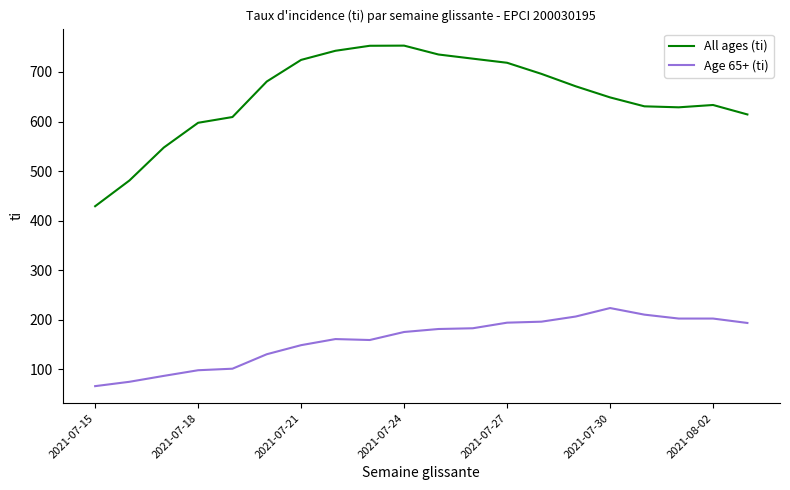

True or false: All ages (ti) and Age 65+ (ti) cross at least once.

False